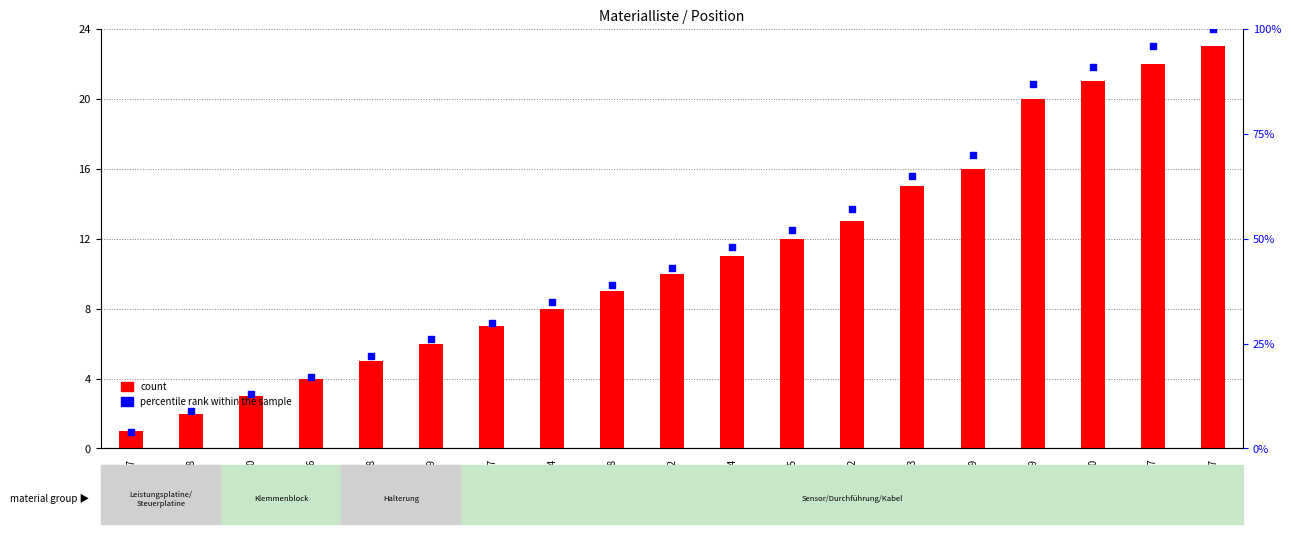

What are all the series names shown in the legend?

count, percentile rank within the sample